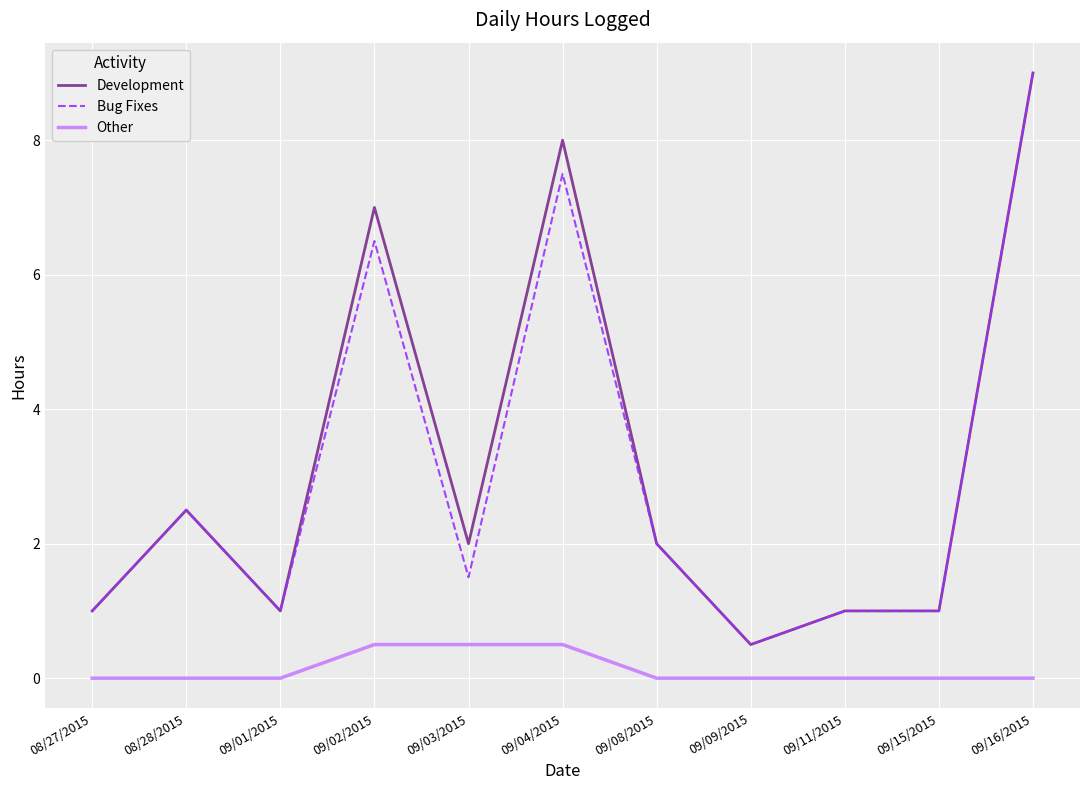

What is the average value of the Other series?

0.1